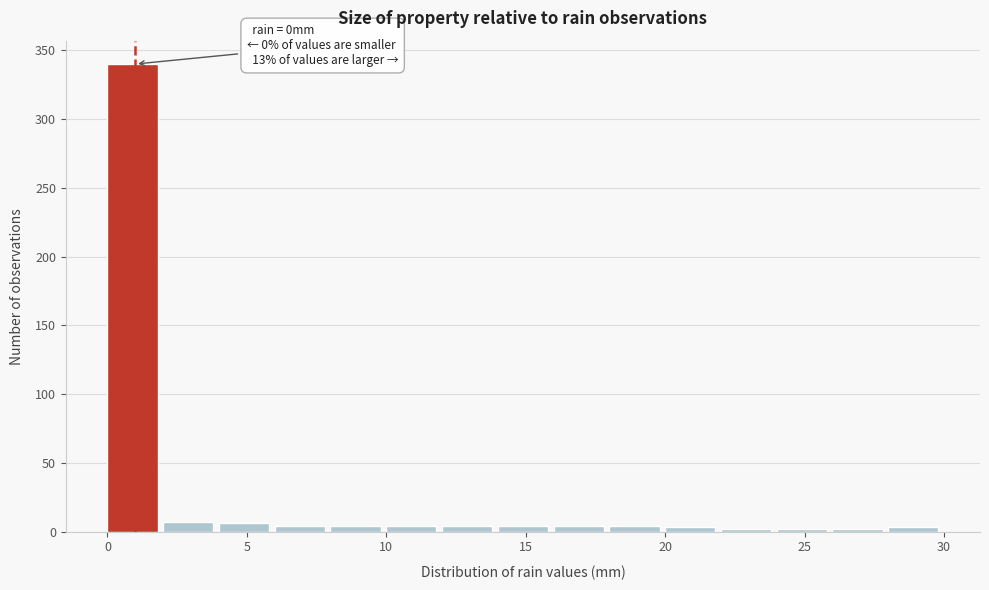

Which range on the x-axis has the tallest bar?

0 to 2